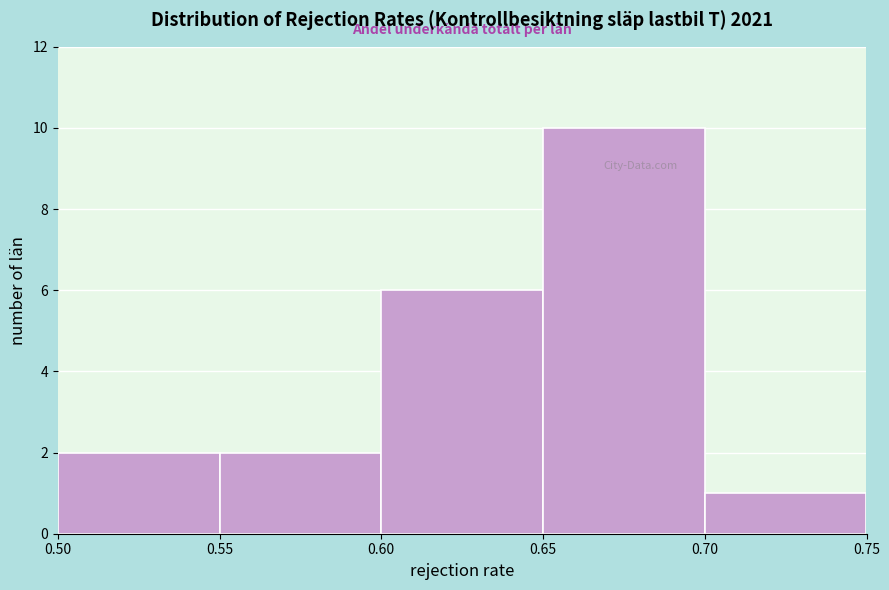

Reading left to right, transcribe this chart: for each bar, give the range it covers on the x-axis and its height. The values are not printed on the chart, so give them approximately, as read against the axis.

0.50 to 0.55: 2
0.55 to 0.60: 2
0.60 to 0.65: 6
0.65 to 0.70: 10
0.70 to 0.75: 1